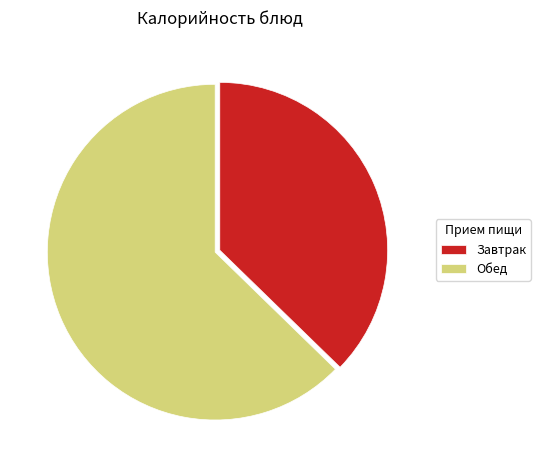

Rank the categories by value from highest to lowest.

Обед, Завтрак